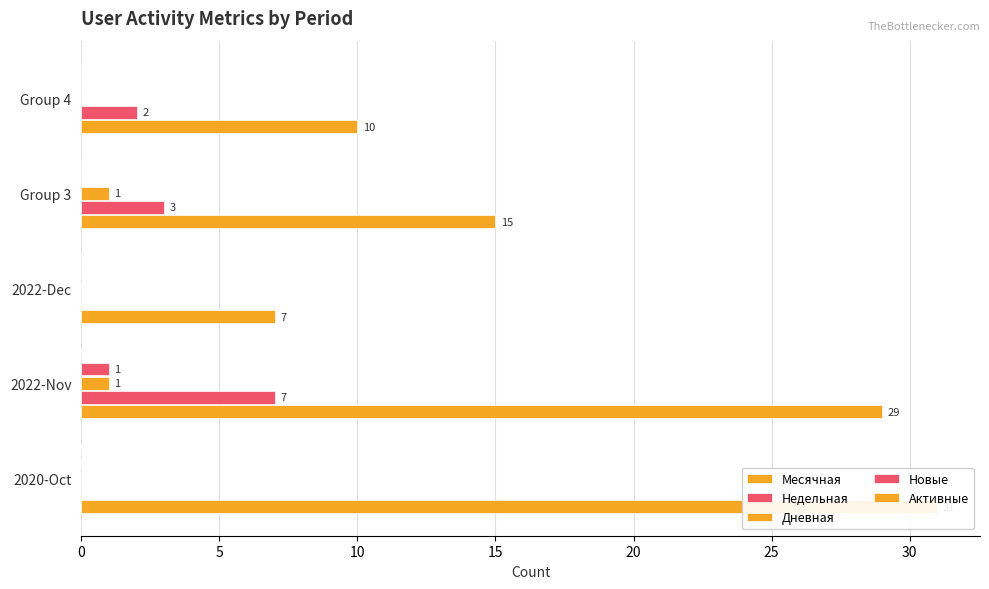

Which series has the widest spread of values?

Месячная